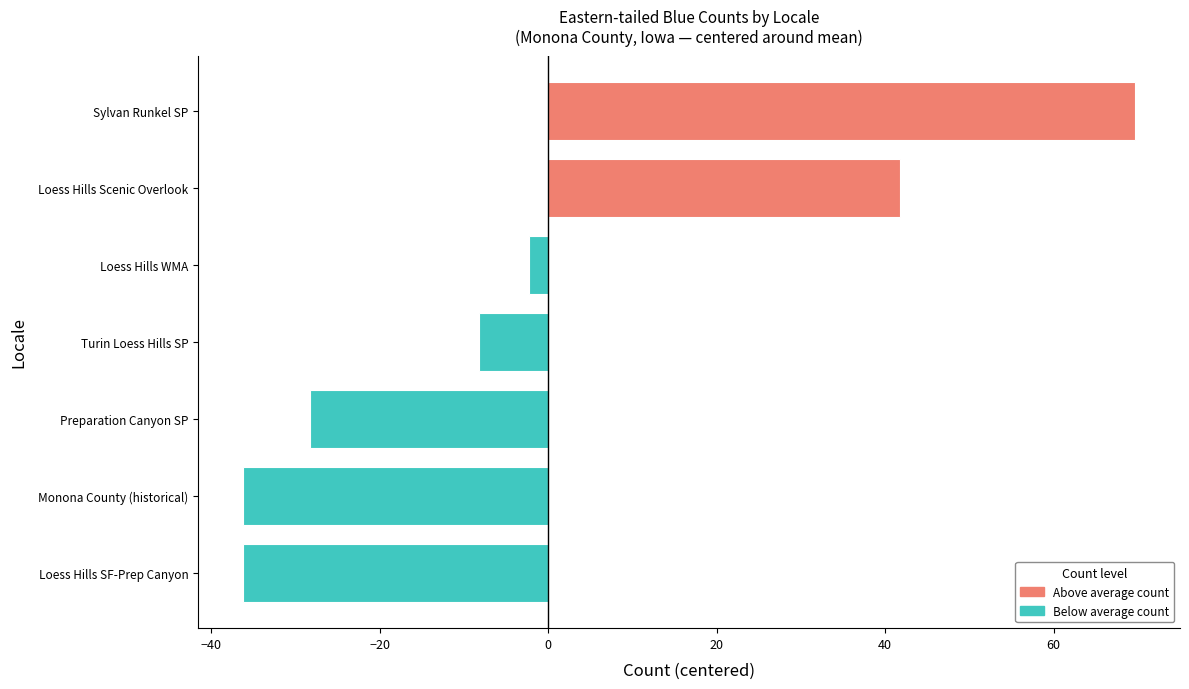

Are the bars grouped side by side (vs. stacked)?

No